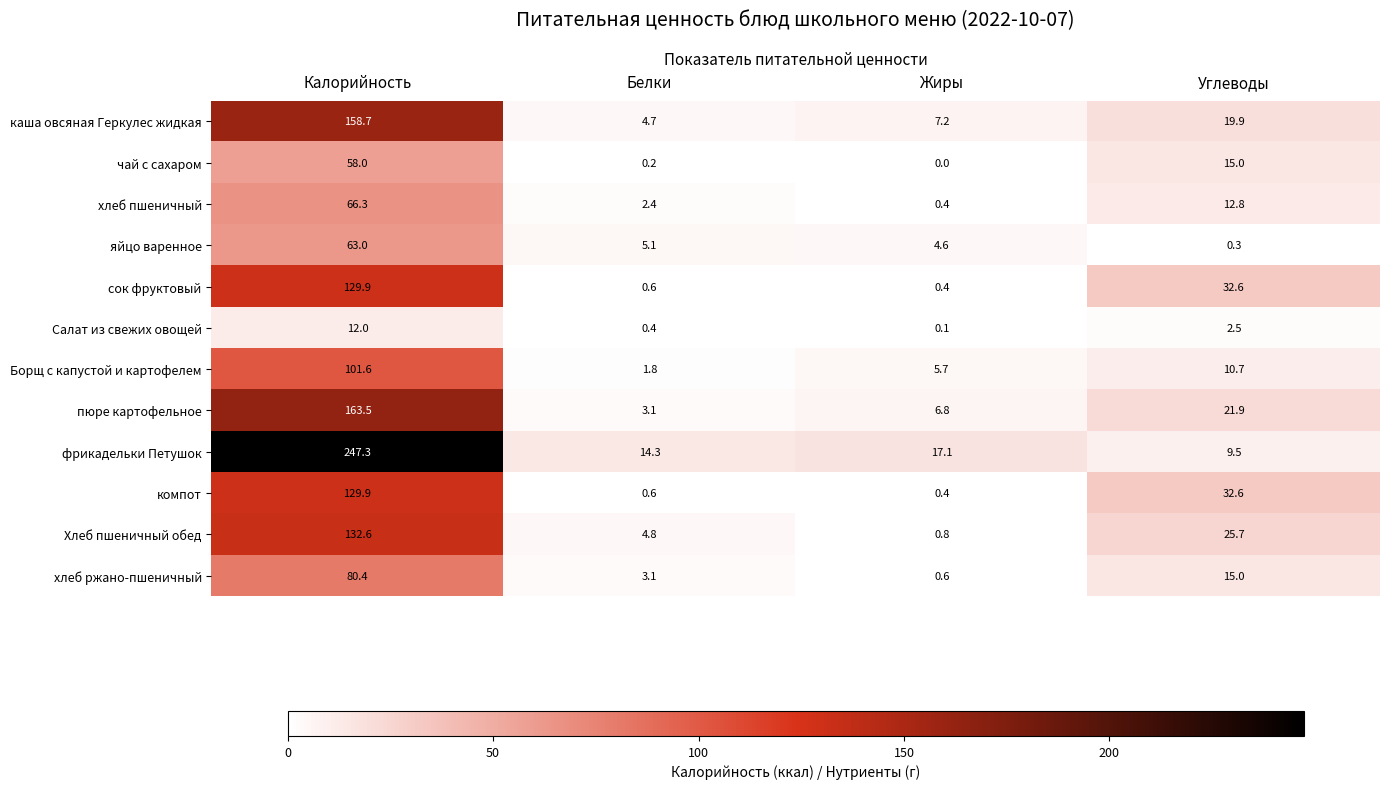

True or false: Борщ с капустой и картофелем has a value of 1.7 at Жиры.

False